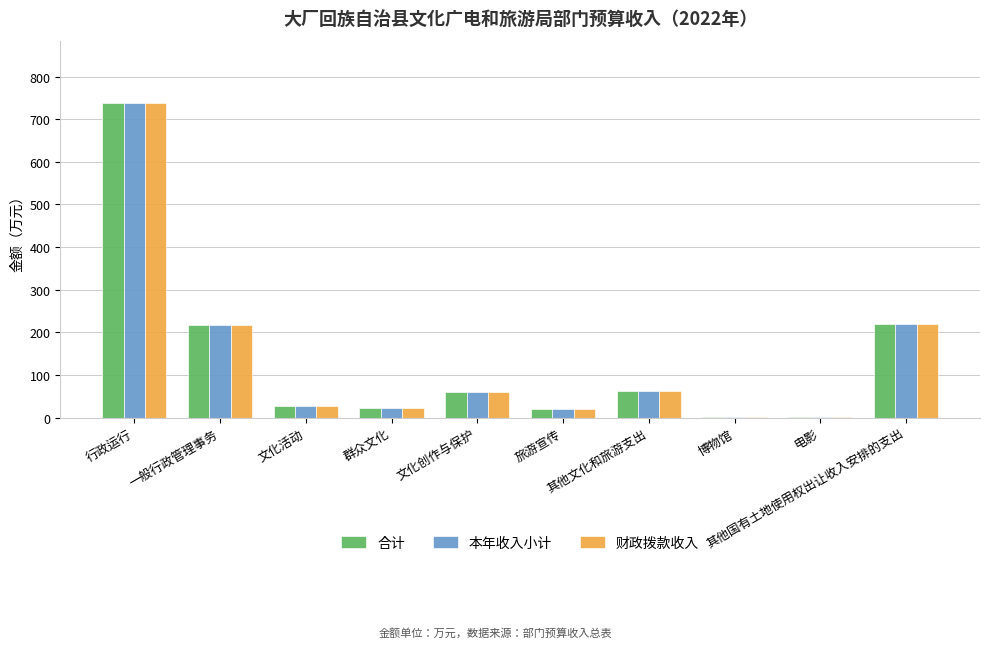

What is the sum of all 本年收入小计 values?

1369.0